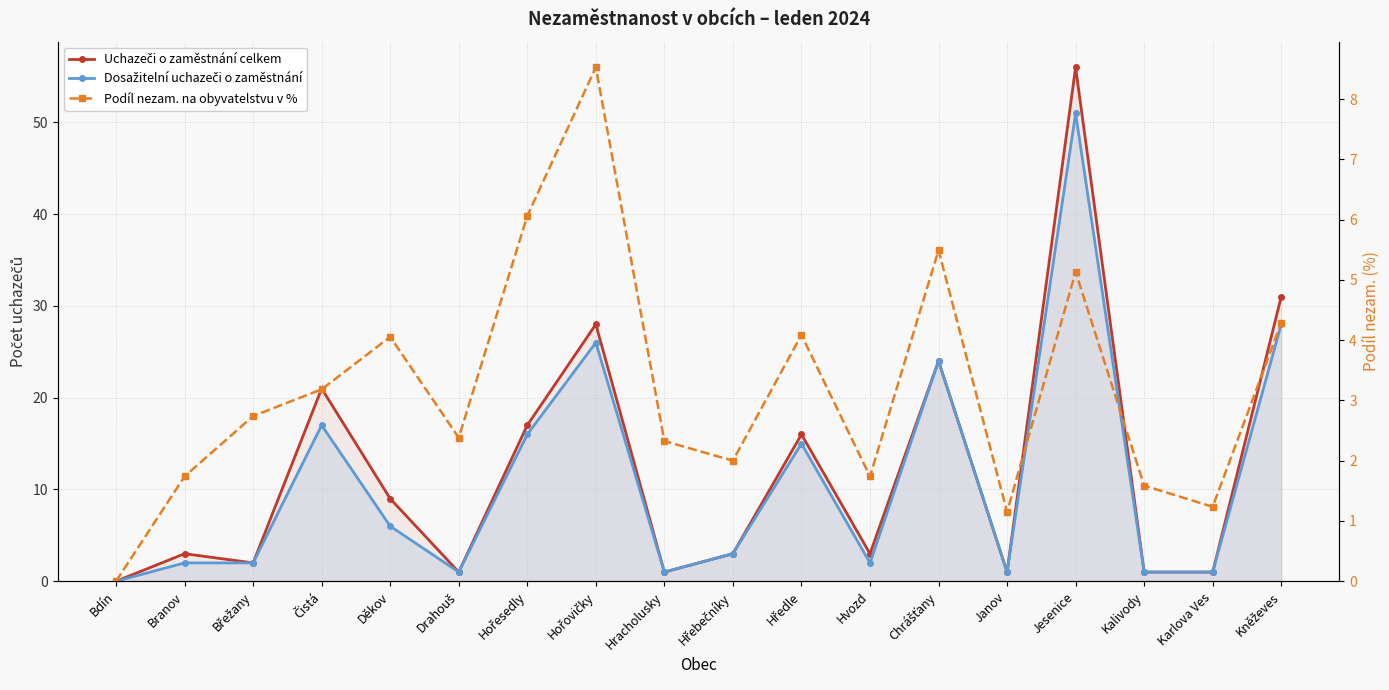

How many interior local peaks does the Dosažitelní uchazeči o zaměstnání series have?

5